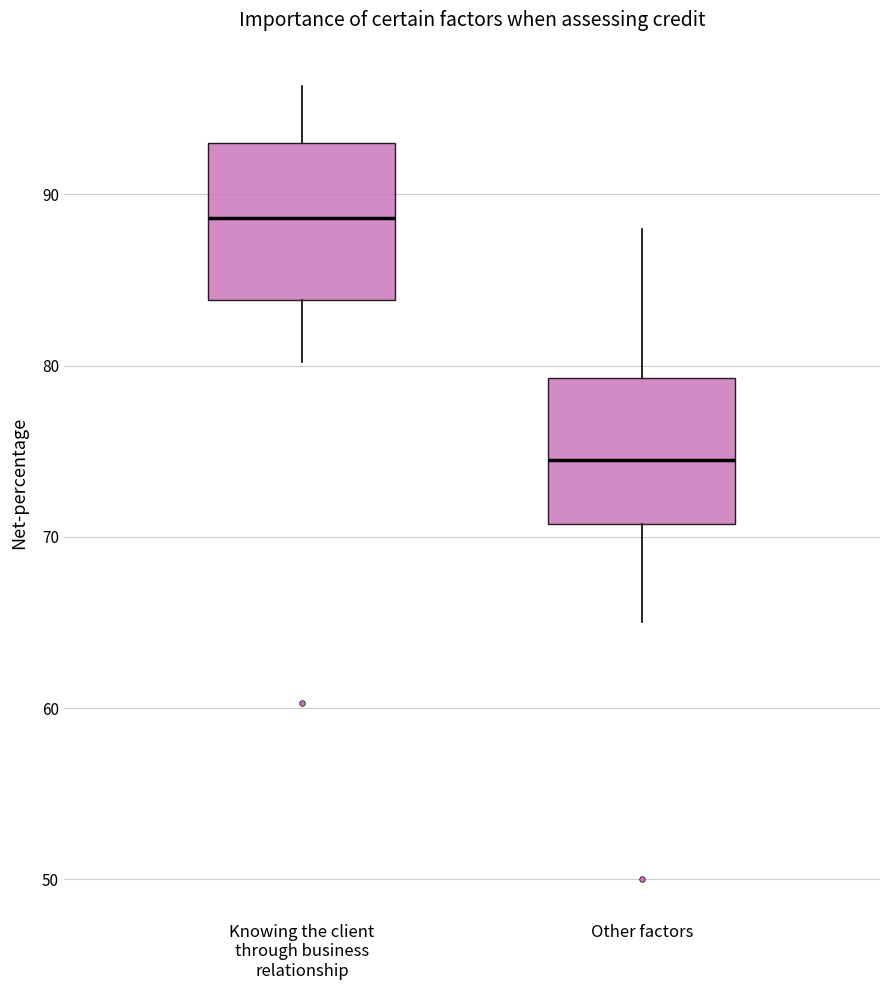

Reading left to right, read every box against the y-axis: the position of its median line, the range the box covers, and the ends of its whiskers. The values are not printed on the chart, so give them approximately, as read against the axis.

Knowing the client through business relationship: median 89, box 84 to 93, whiskers 80 to 96
Other factors: median 75, box 71 to 79, whiskers 65 to 88